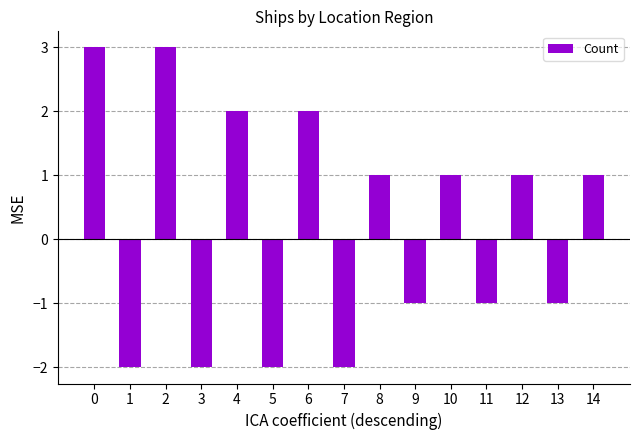

How many data points does each series have?

15